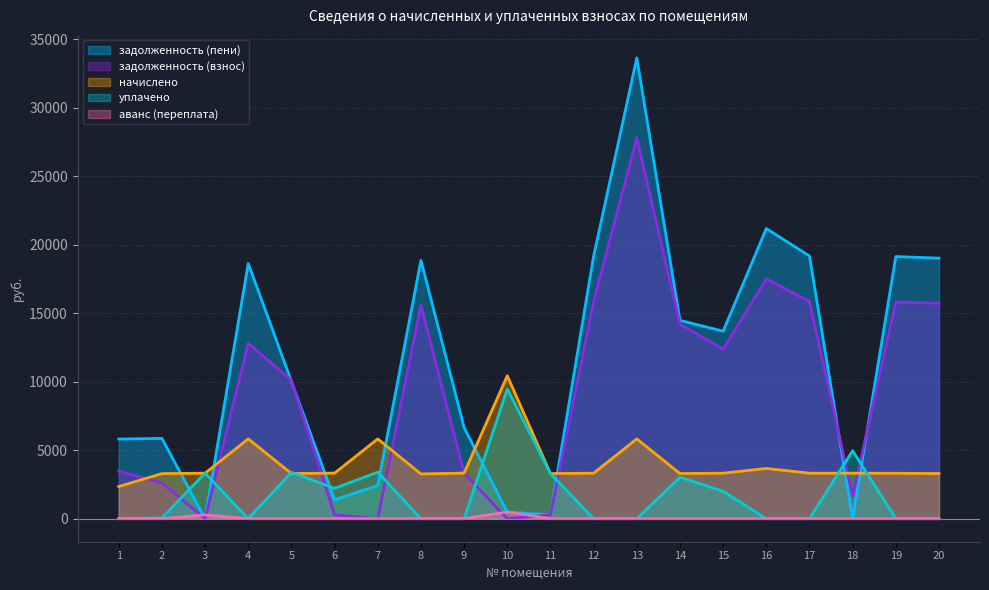

What is the value of the уплачено point at the 18th from the left?

4959.5